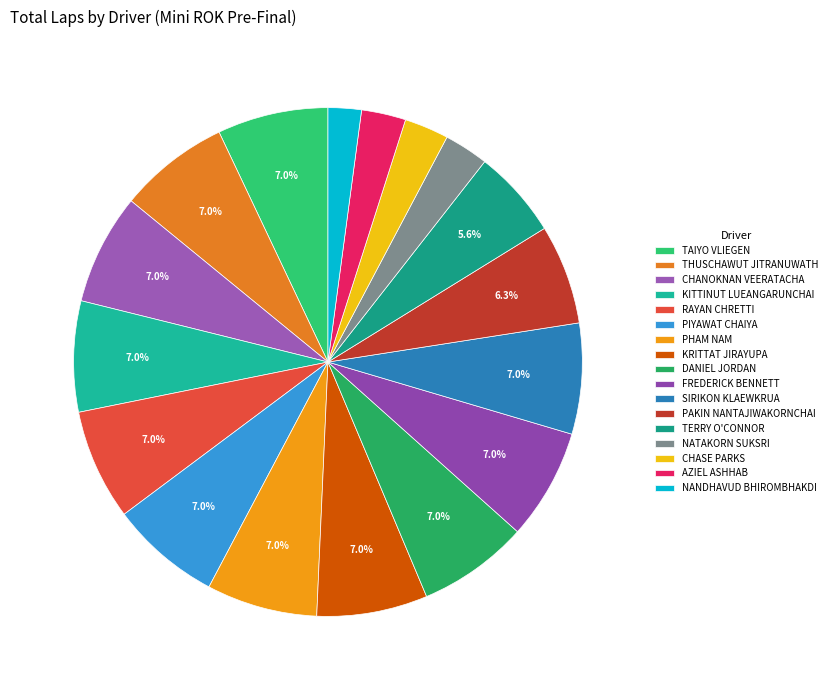

What is the smallest slice in the pie chart?

NANDHAVUD BHIROMBHAKDI